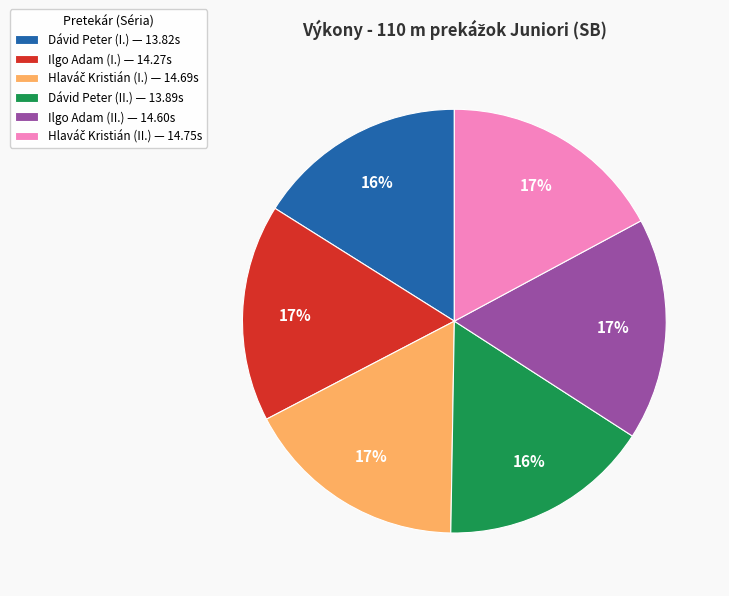

To the nearest percent, what percentage of the pie is Ilgo Adam (I.) — 14.27s?

17%